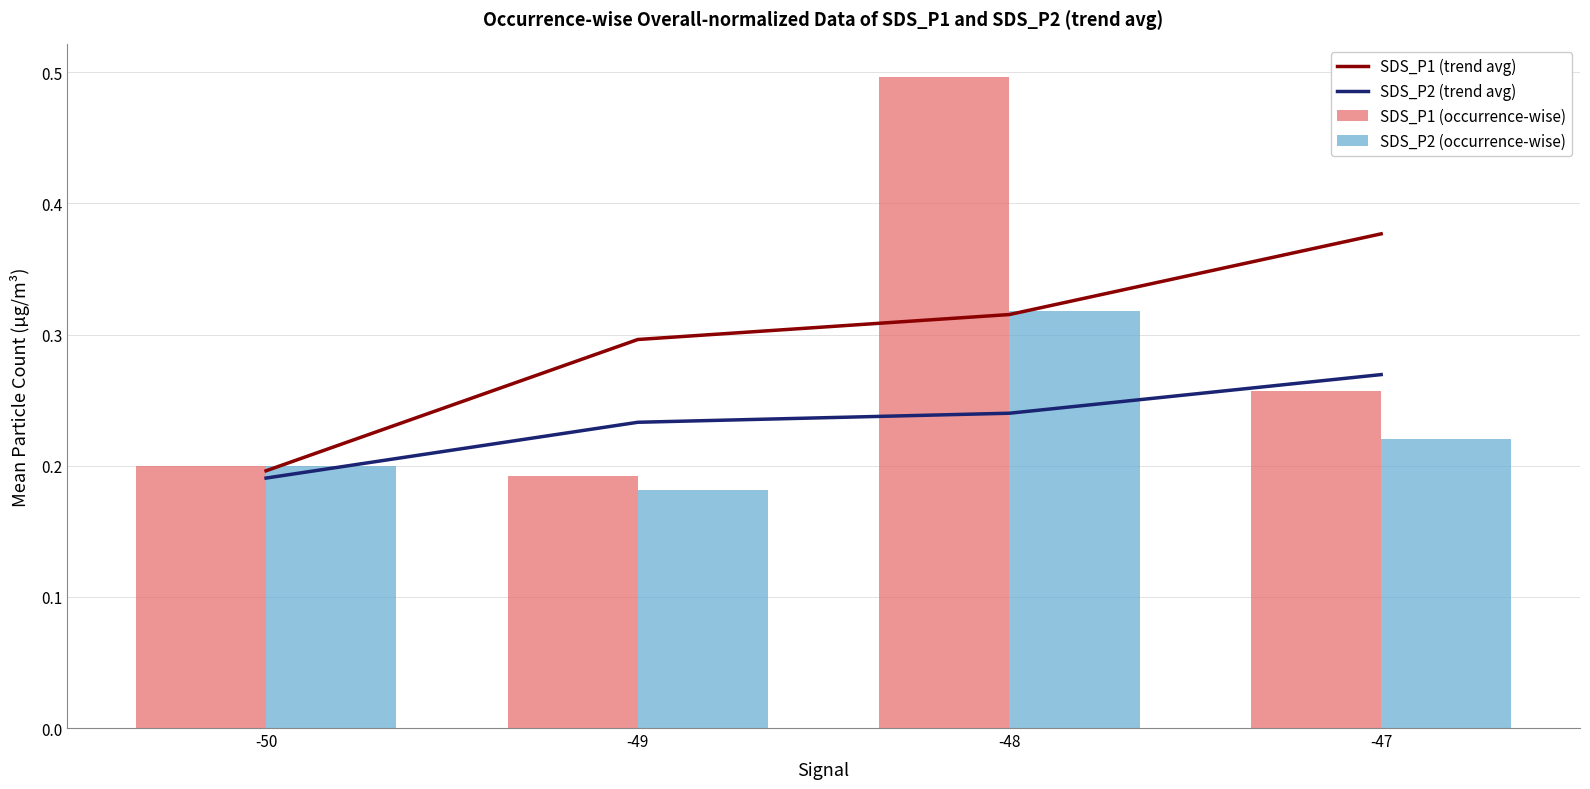

True or false: SDS_P1 (trend avg) has a value of 0.3 at -49.

True